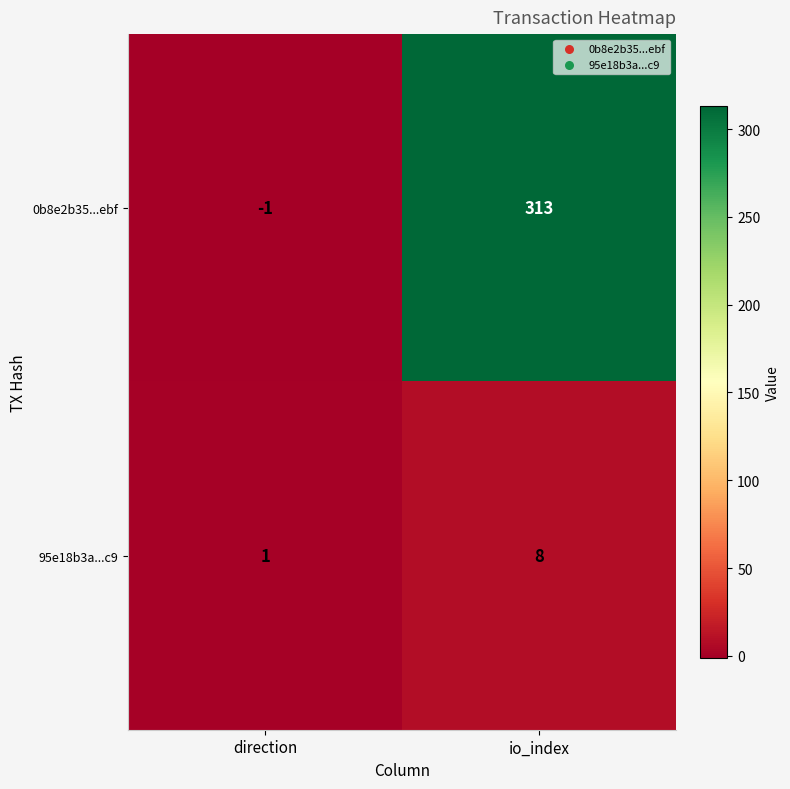

How many data points in 0b8e2b35...ebf are less than 313?

1